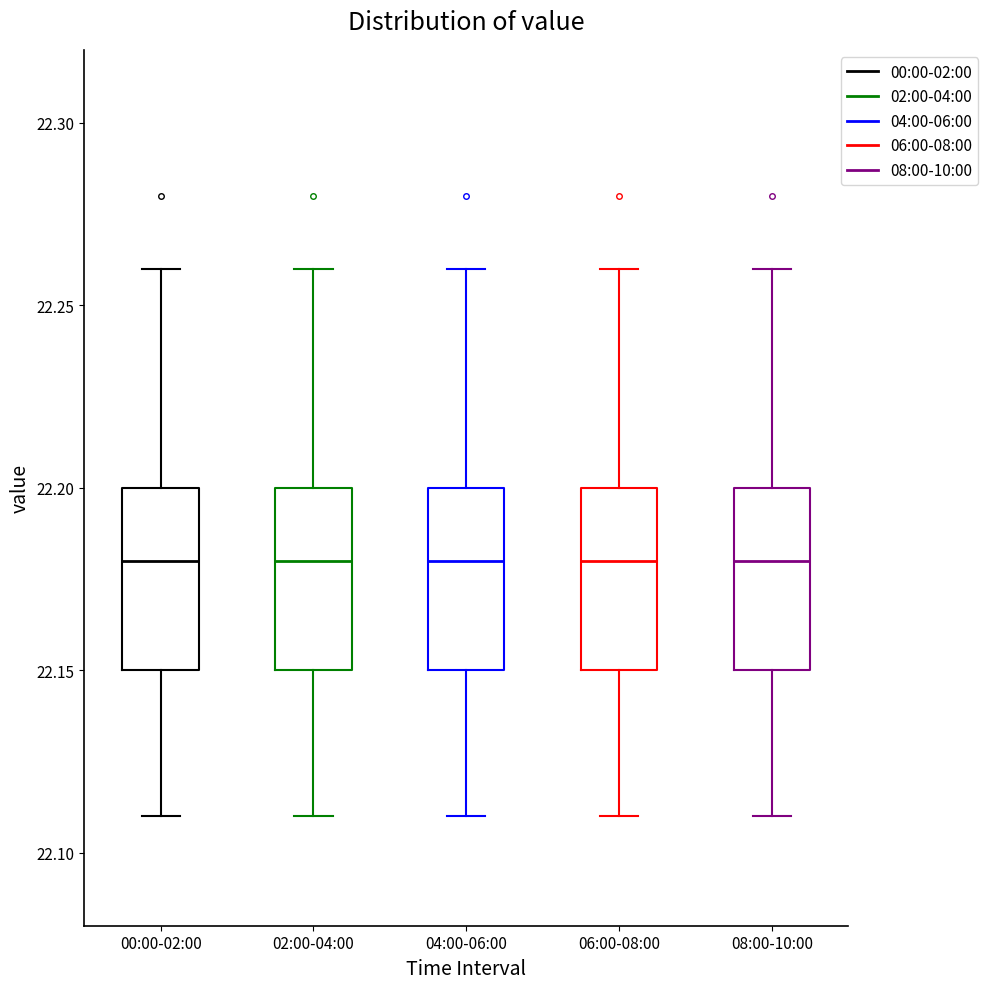

Reading left to right, read every box against the y-axis: the position of its median line, the range the box covers, and the ends of its whiskers. The values are not printed on the chart, so give them approximately, as read against the axis.

00:00-02:00: median 22.18, box 22.15 to 22.20, whiskers 22.11 to 22.26
02:00-04:00: median 22.18, box 22.15 to 22.20, whiskers 22.11 to 22.26
04:00-06:00: median 22.18, box 22.15 to 22.20, whiskers 22.11 to 22.26
06:00-08:00: median 22.18, box 22.15 to 22.20, whiskers 22.11 to 22.26
08:00-10:00: median 22.18, box 22.15 to 22.20, whiskers 22.11 to 22.26